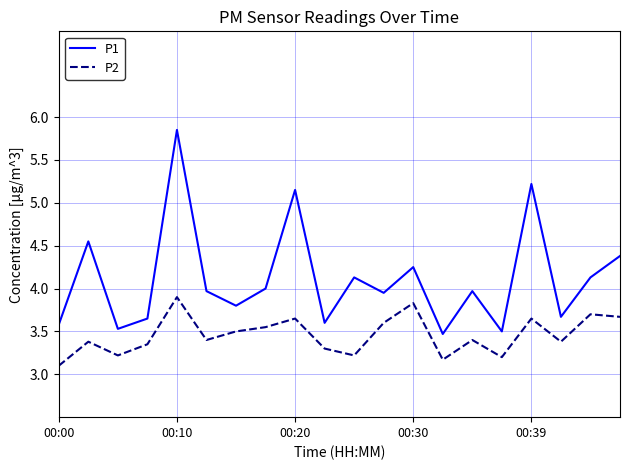

What is the minimum value for P2?

3.1